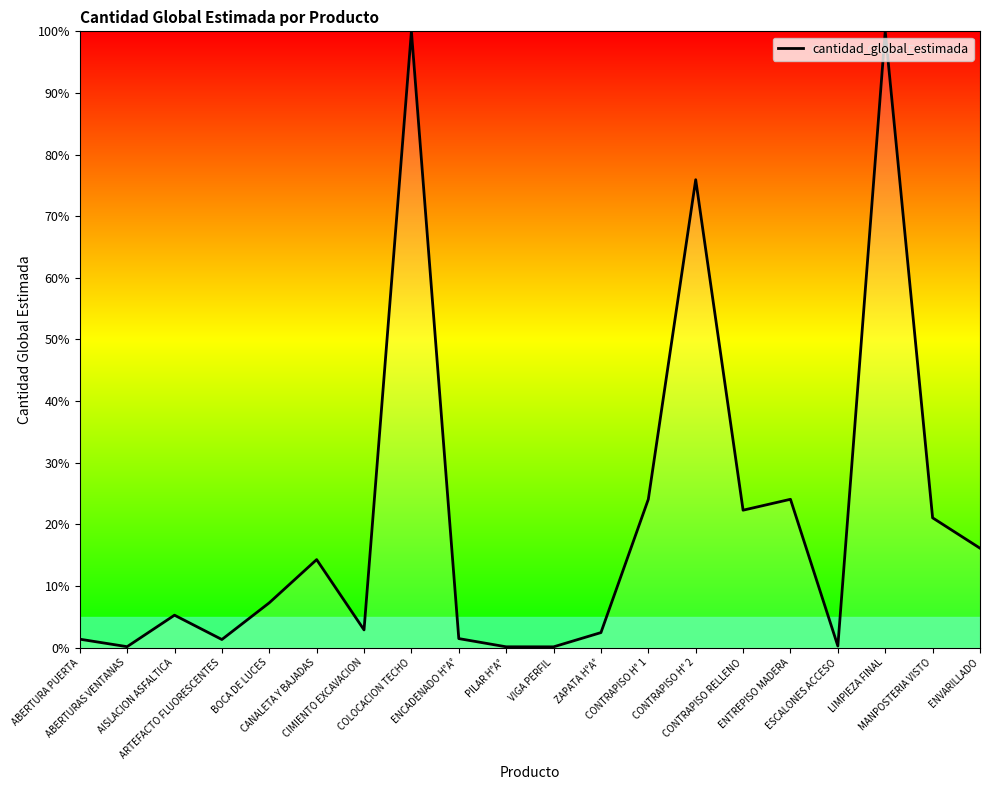

What is the maximum value shown in the chart?

100.0